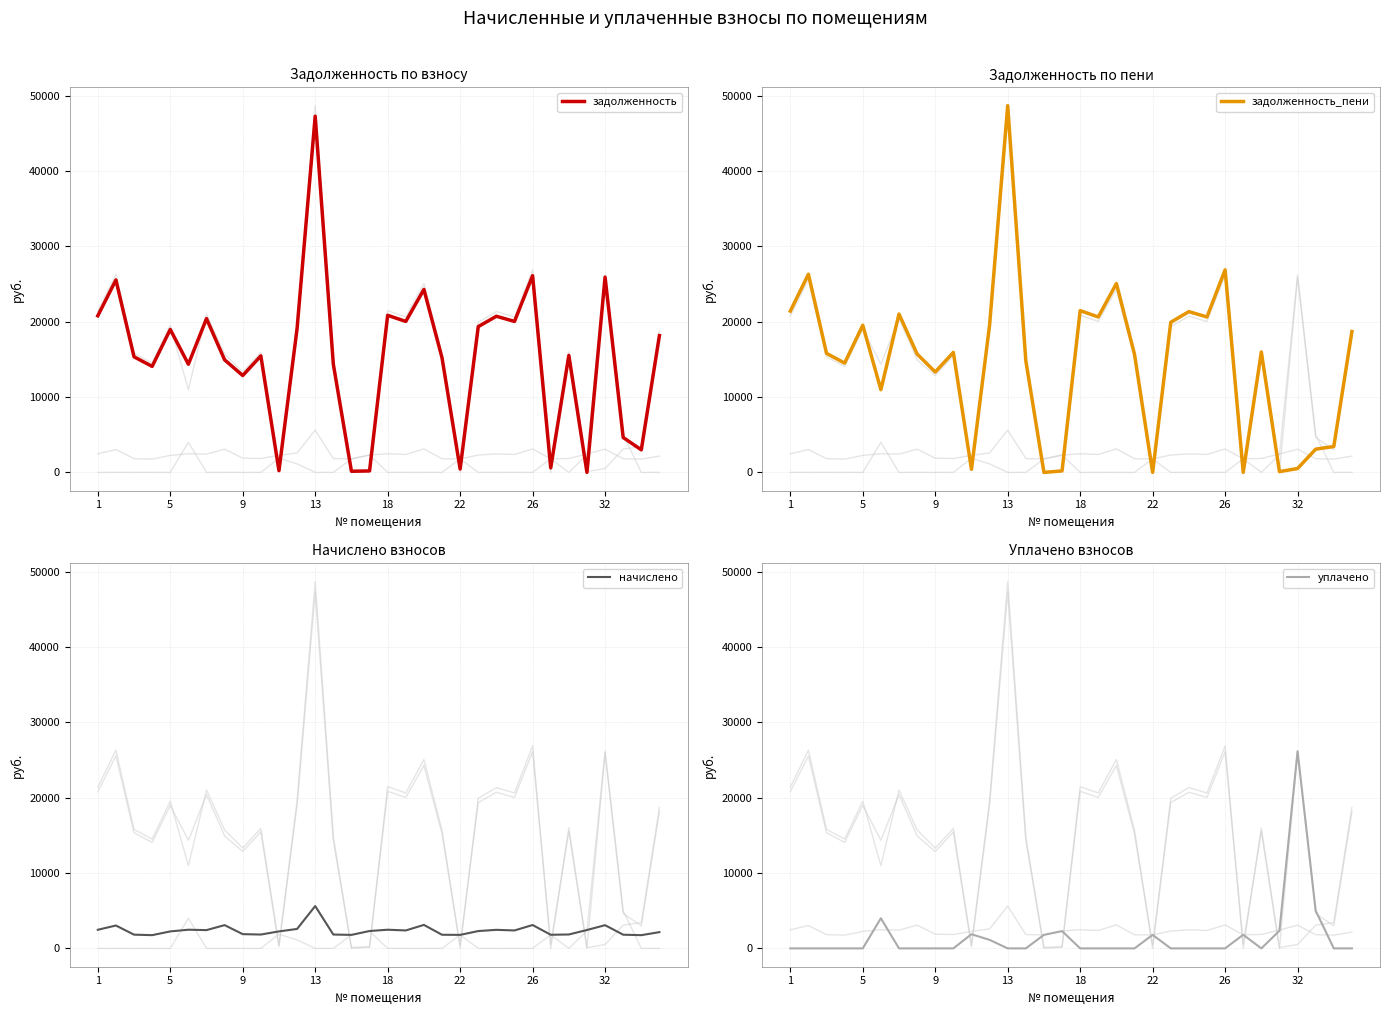

How many values in задолженность_пени are above zero?

29